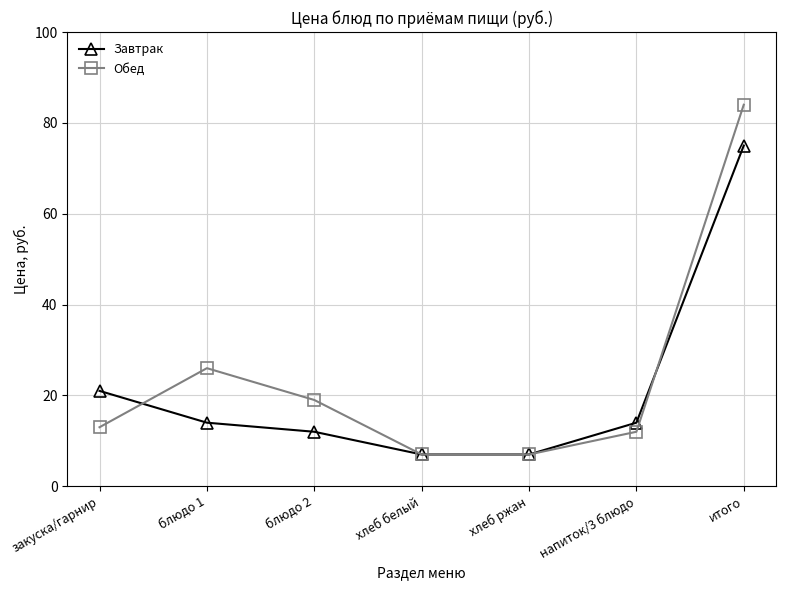

What is the lowest value of the Завтрак series?

7